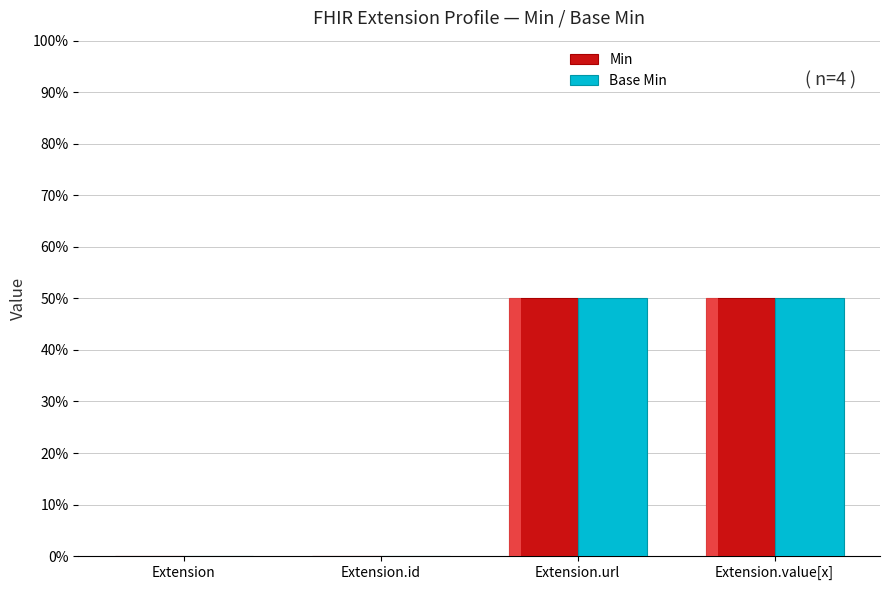

What is the sum of the Base Min values at Extension.value[x] and Extension.id?

1